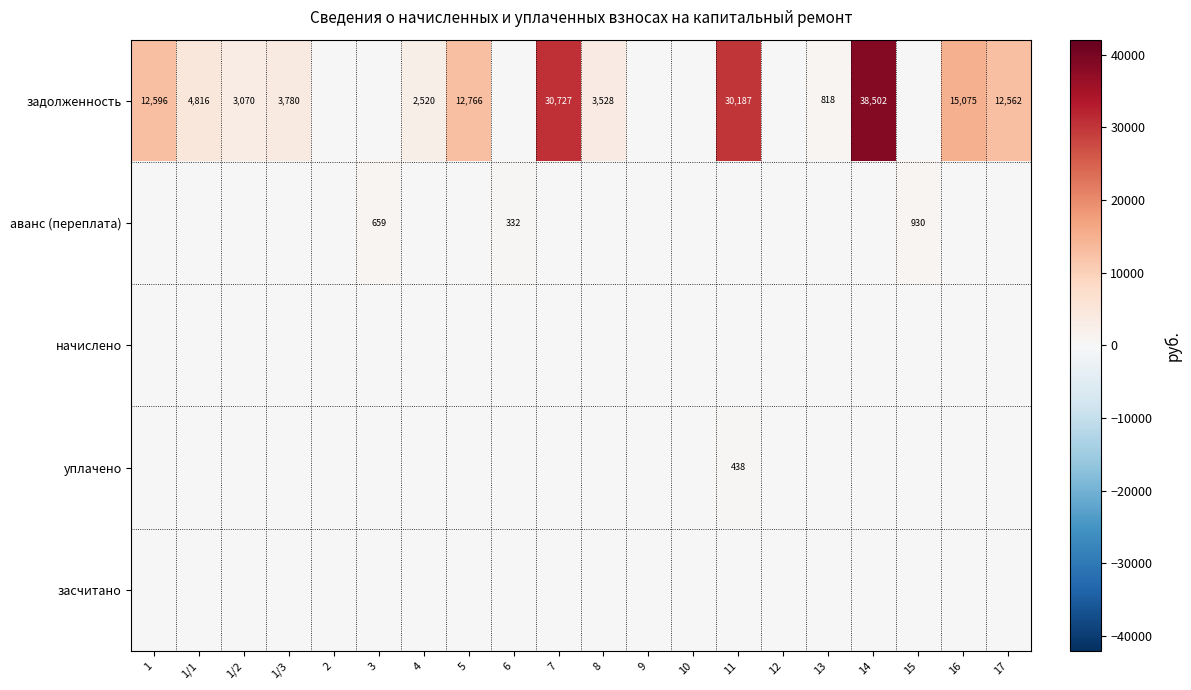

Is it true that задолженность equals 2520 at 4?

True